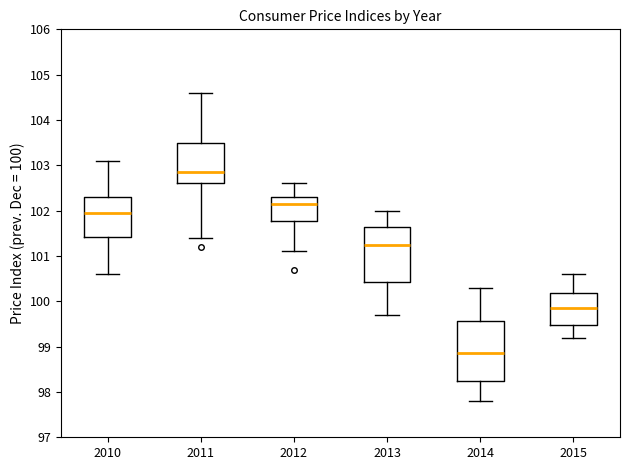

Where is the upper edge of the box at x = 2014 on the y-axis? The values are not printed on the chart, so give them approximately, as read against the axis.

99.6